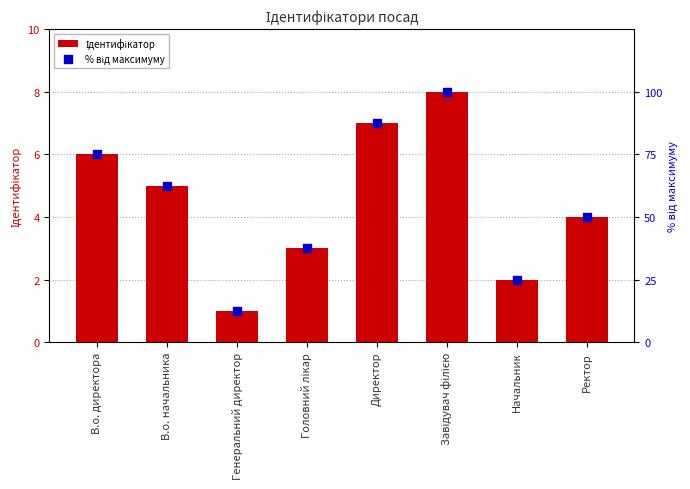

At how many categories does at least one series exceed 26?

6